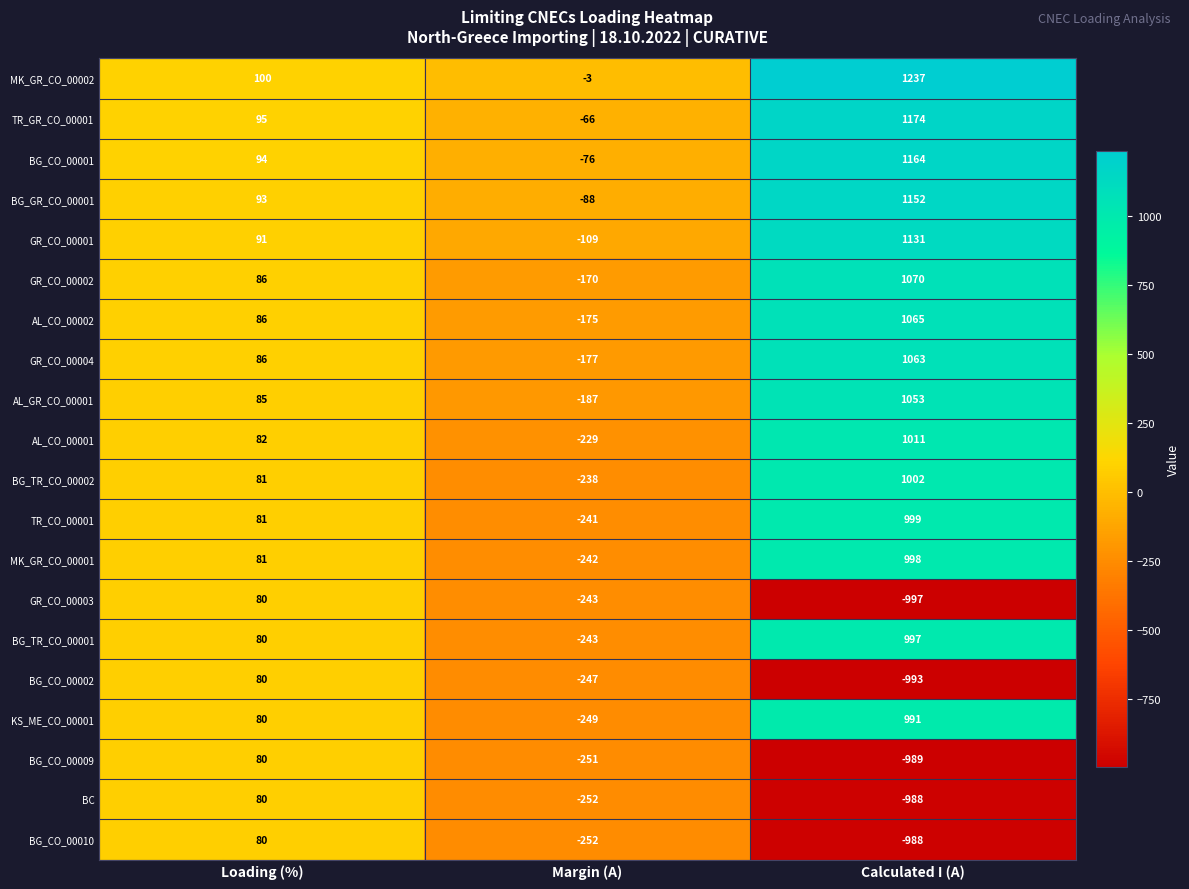

Count the BG_CO_00002 values in the range -993 to 80.

3